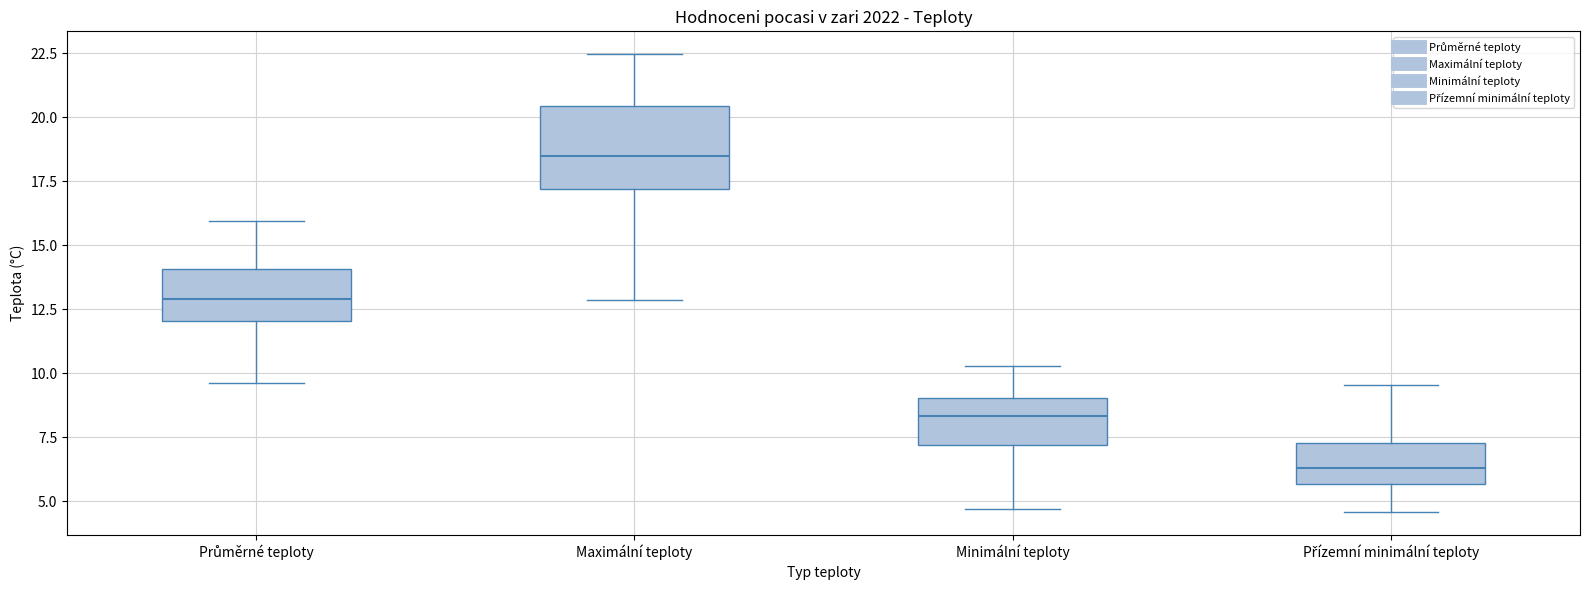

Which box is the tallest, from its lower edge to its upper edge?

Maximální teploty